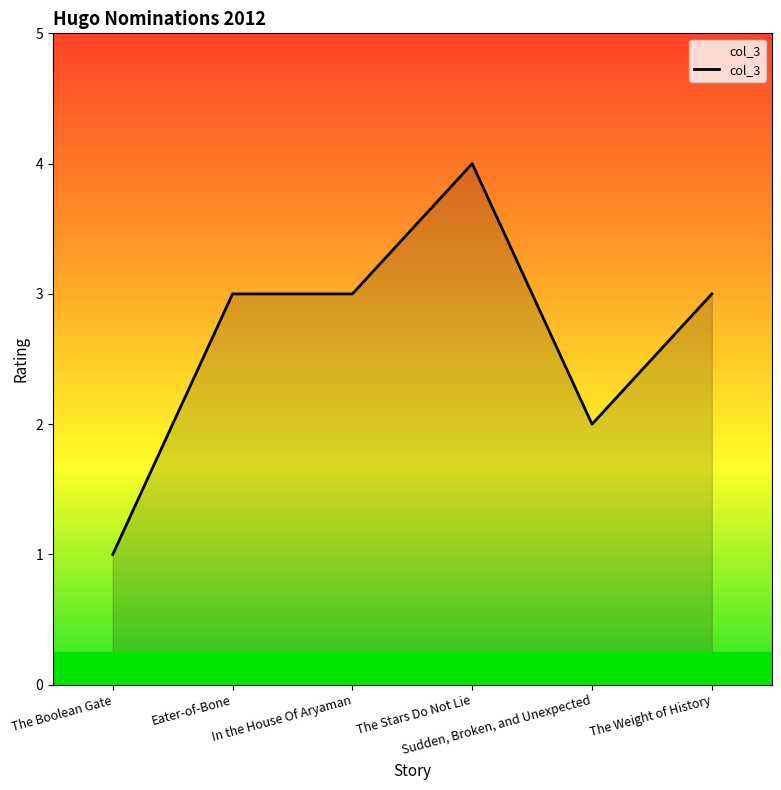

Which has a higher value, The Boolean Gate or The Weight of History?

The Weight of History